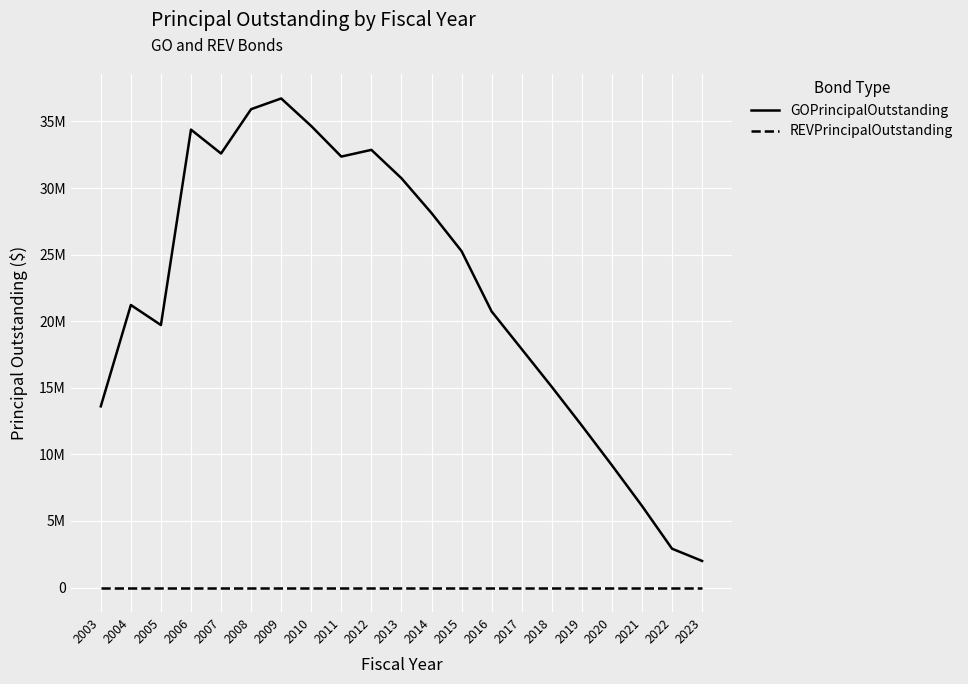

What are all the series names shown in the legend?

GOPrincipalOutstanding, REVPrincipalOutstanding